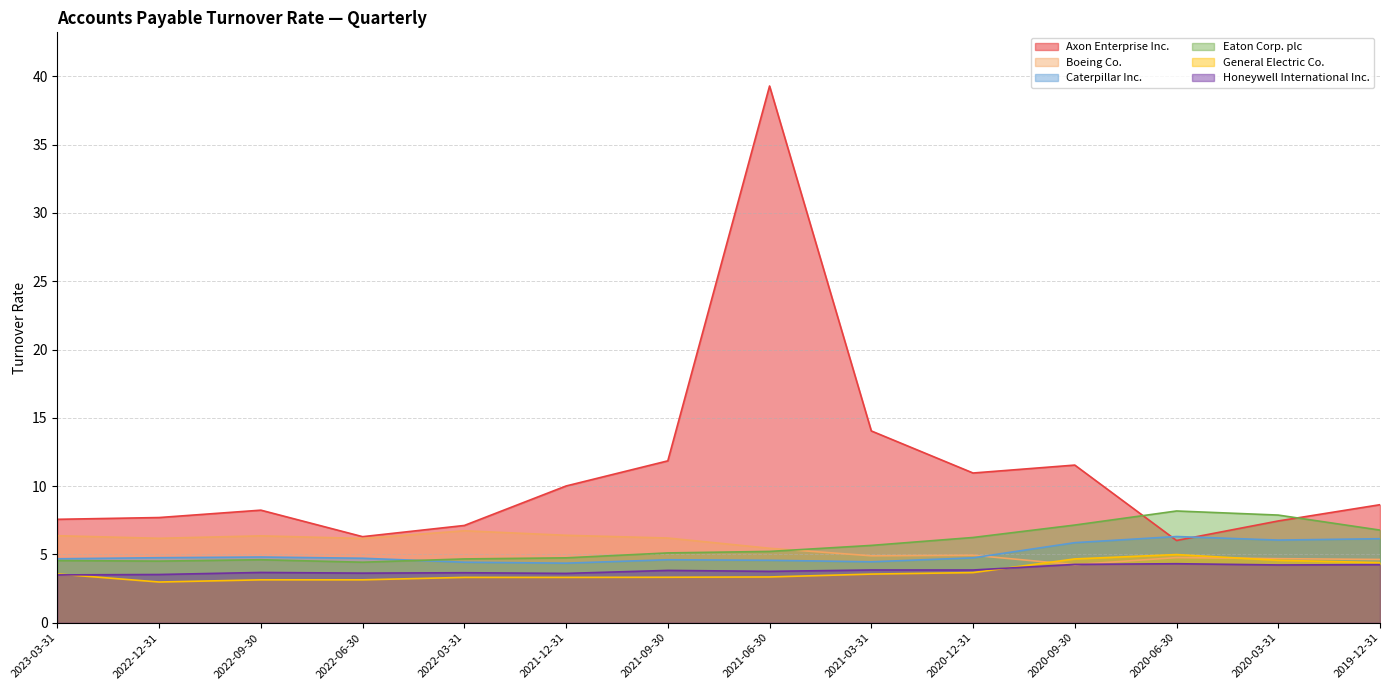

Is the value of Caterpillar Inc. at 2021-12-31 greater than the value of Axon Enterprise Inc. at 2022-09-30?

No